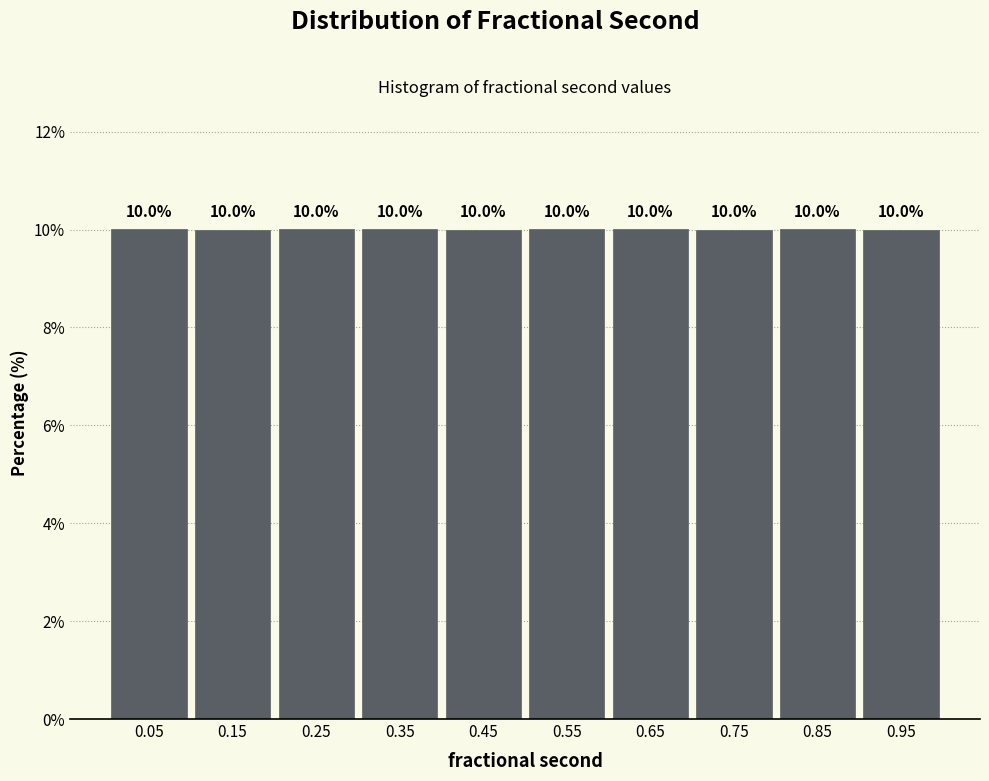

Reading left to right, extract all data points from this chart.

10.0	10.0	10.0	10.0	10.0	10.0	10.0	10.0	10.0	10.0